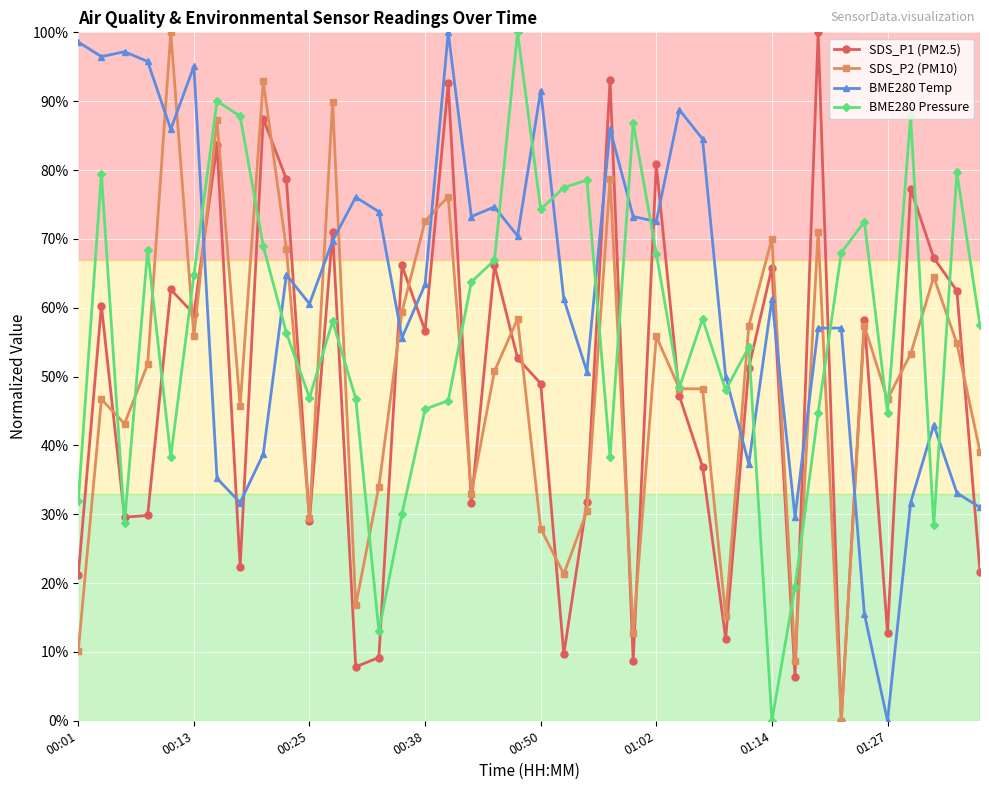

True or false: BME280 Temp has more than 0 points higher than both neighbors.

True